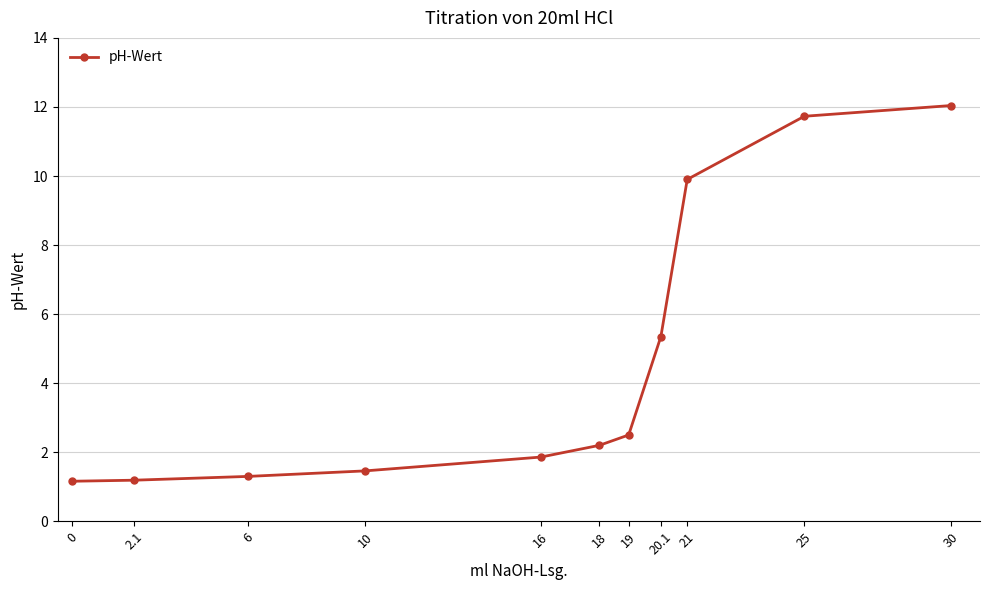

Where is the data nearest to the value 6?

20.1